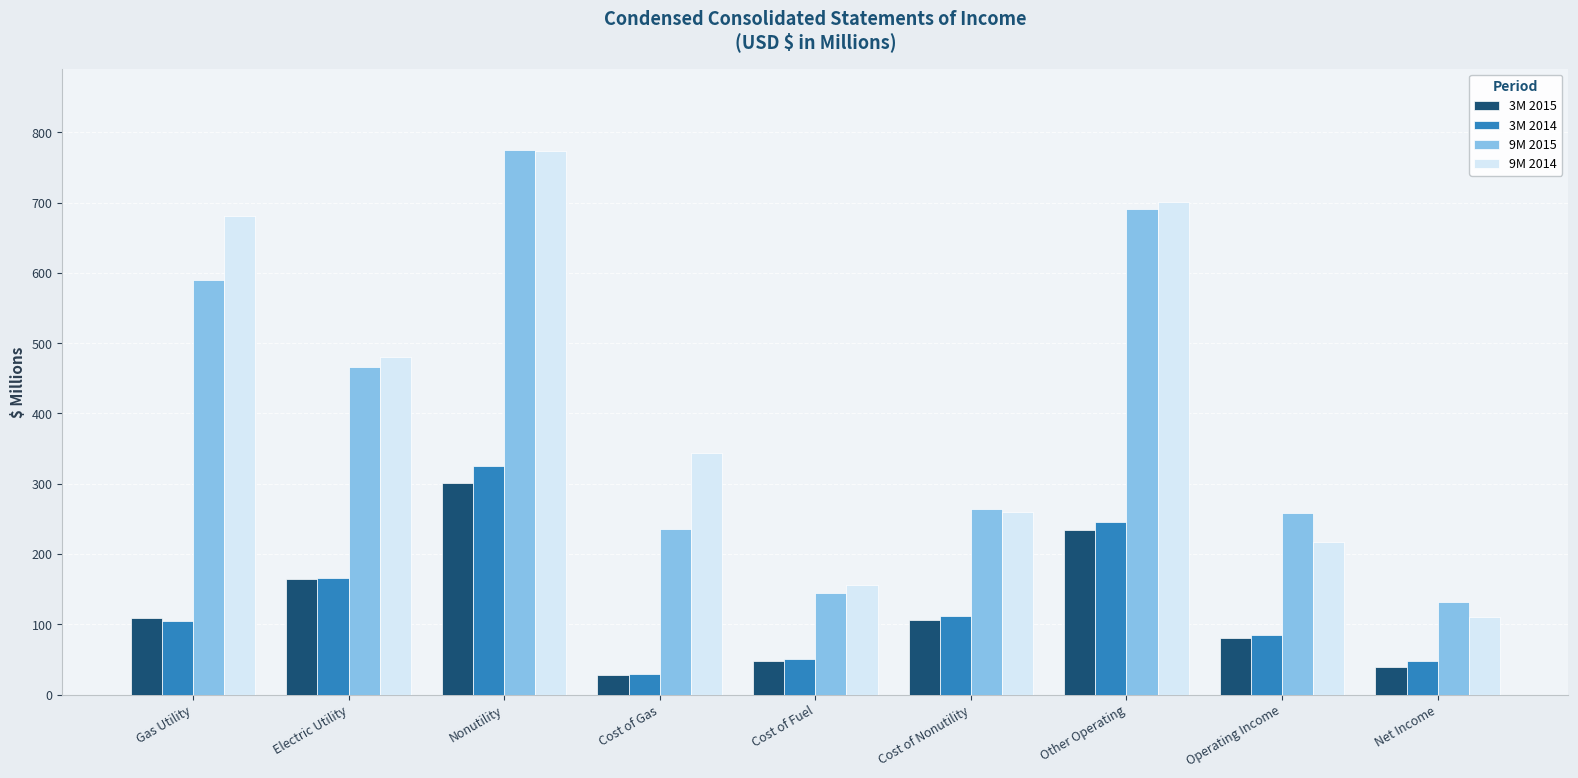

At which category does the chart reach its minimum across all series?

Cost of Gas